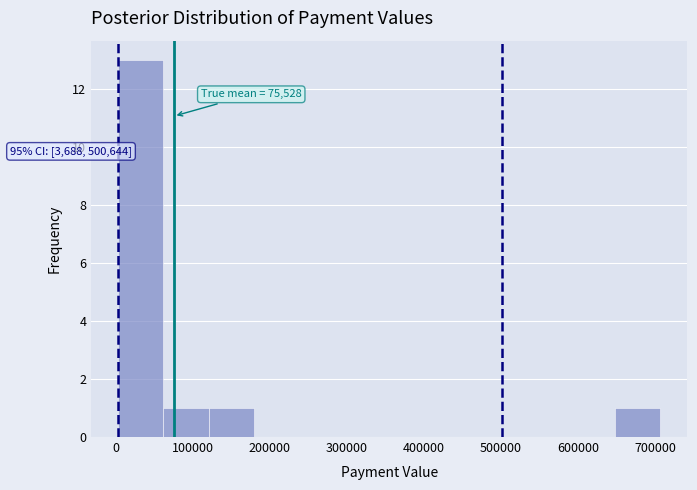

Over which range of the x-axis is the bar tallest?

0 to 60000